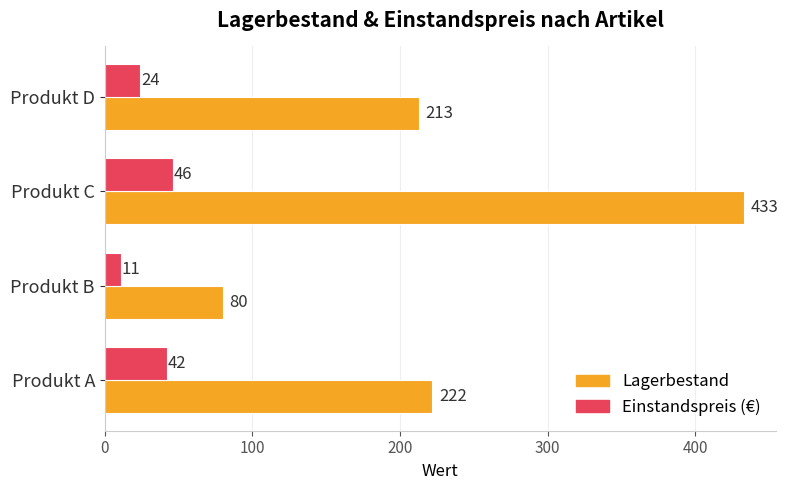

What value does the Lagerbestand series have at Produkt D, to the nearest 50?

200